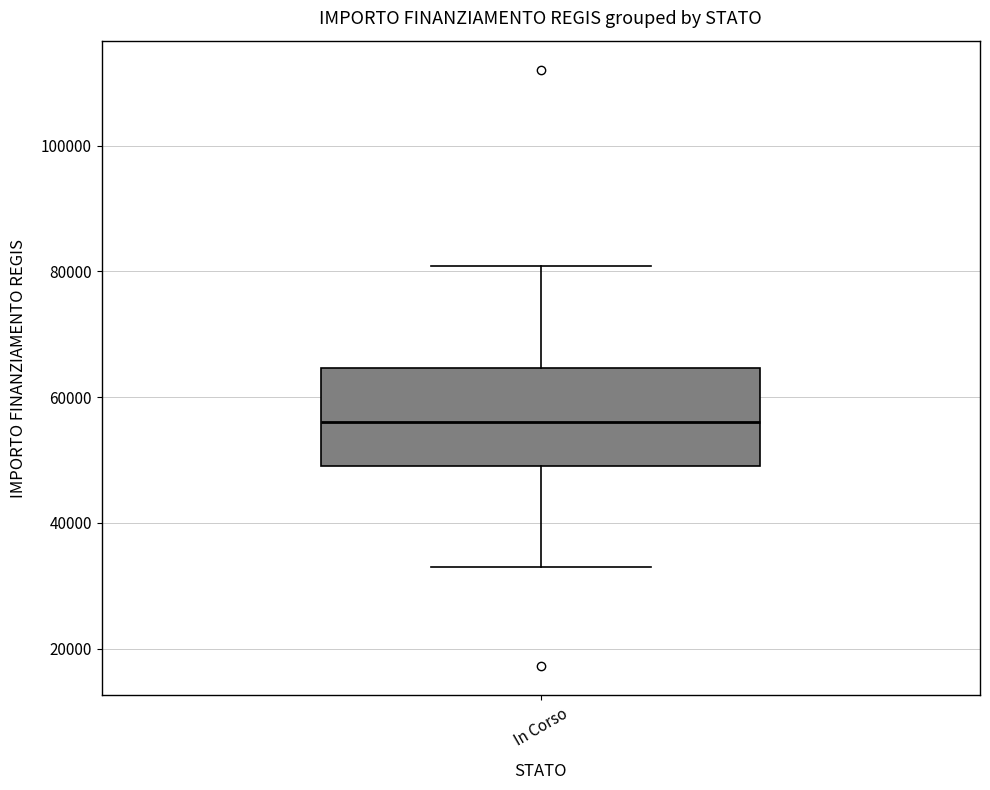

Read this box plot against the y-axis: the position of the median line, the range covered by the box, and the ends of both whiskers. The values are not printed on the chart, so give them approximately, as read against the axis.

median 56000, box 50000 to 64000, whiskers 32000 to 80000